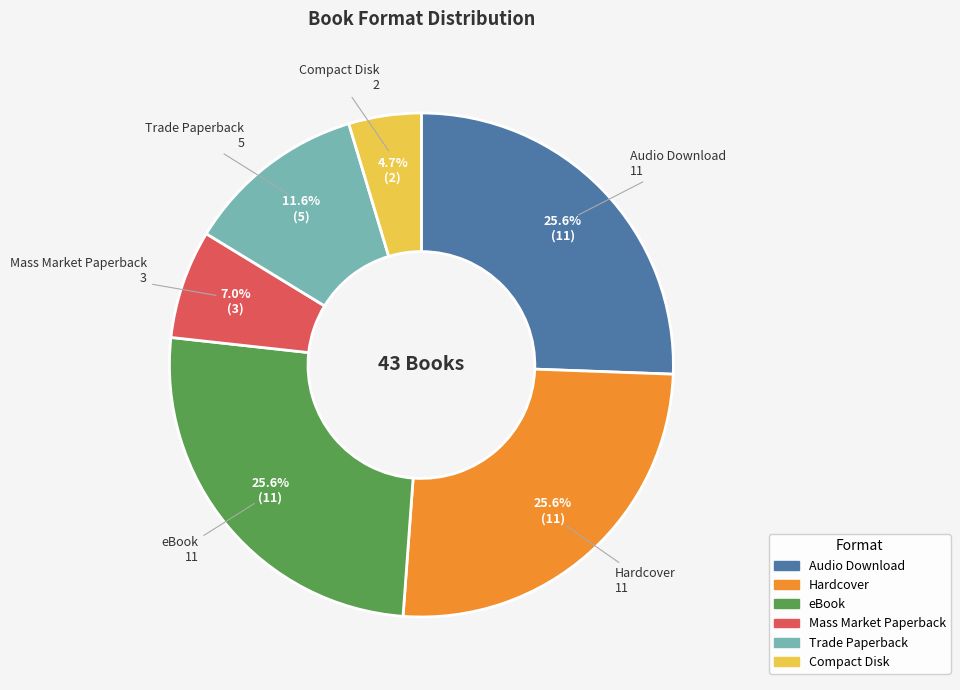

Is it true that Audio Download is 26% of the pie?

True